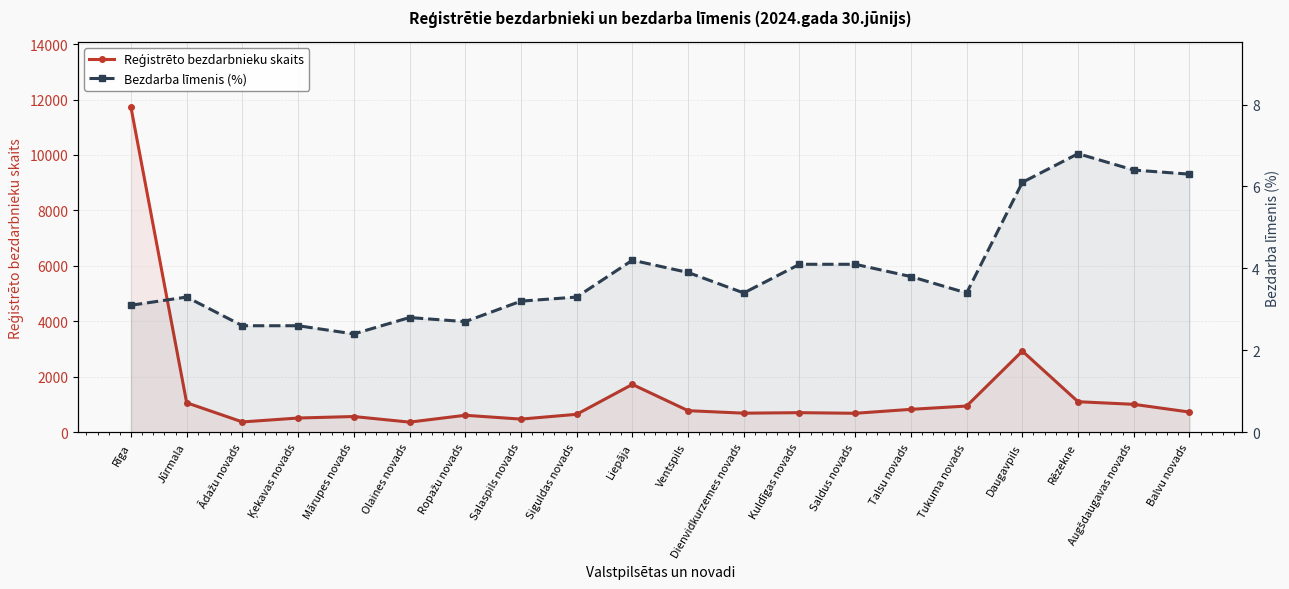

List the series in order of their peak value, lowest first.

Bezdarba līmenis (%), Reģistrēto bezdarbnieku skaits